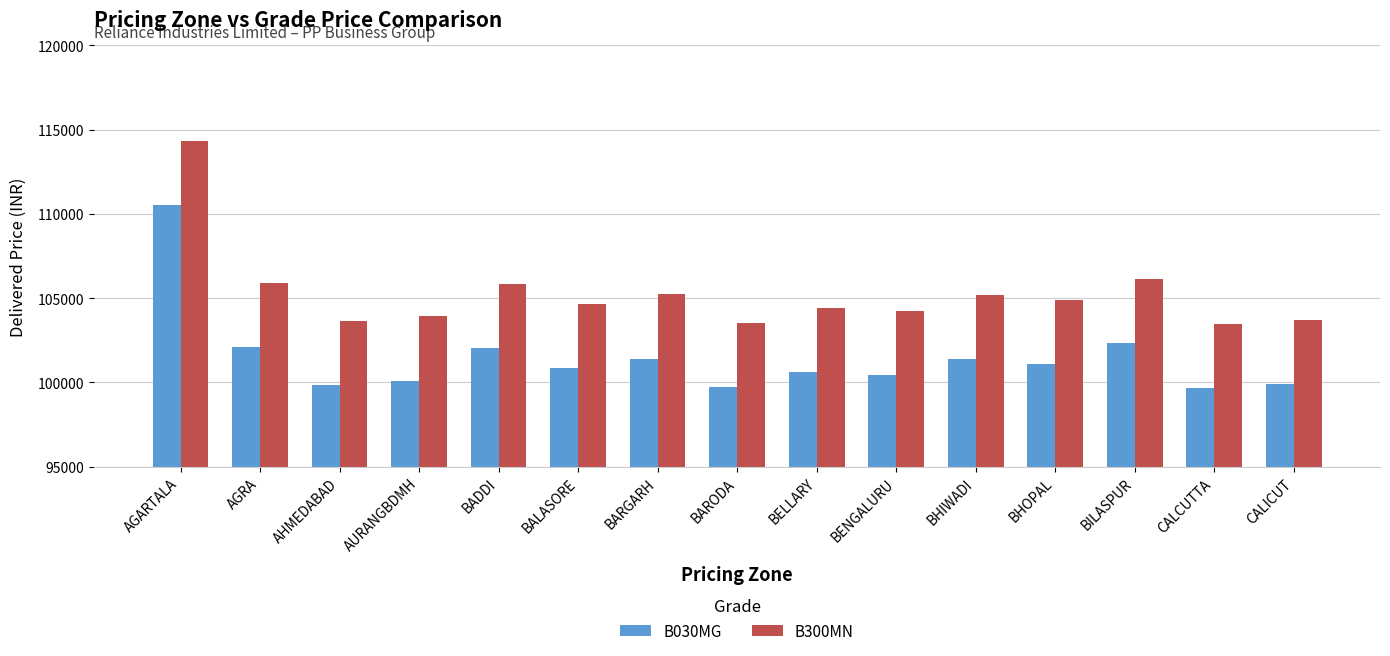

How many bars are there in each group?

2